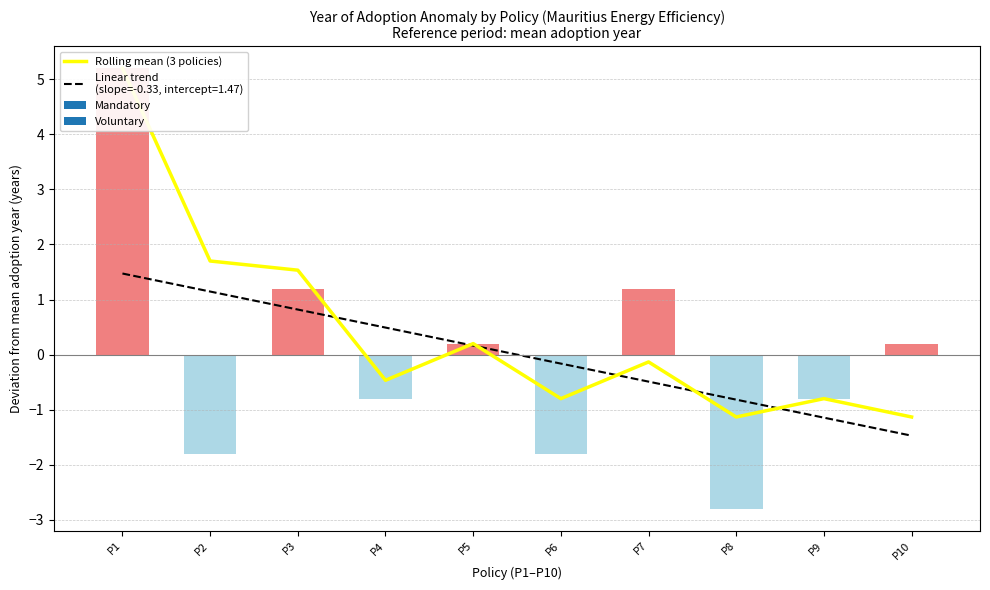

Is it true that the value at P3 is 0.9?

False